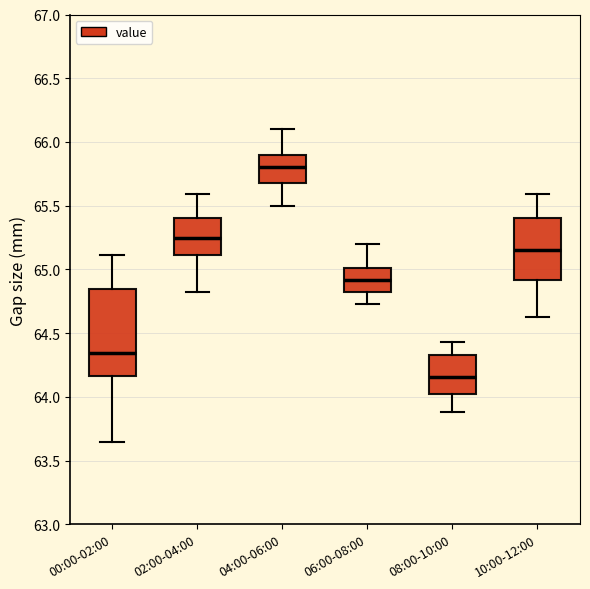

Reading left to right, transcribe this box plot: for each box, give where its median line is, the range the box spans, and where its two whiskers end, as read against the y-axis. The values are not printed on the chart, so give them approximately, as read against the axis.

00:00-02:00: median 64.35, box 64.15 to 64.85, whiskers 63.65 to 65.10
02:00-04:00: median 65.25, box 65.10 to 65.40, whiskers 64.80 to 65.60
04:00-06:00: median 65.80, box 65.70 to 65.90, whiskers 65.50 to 66.10
06:00-08:00: median 64.90, box 64.80 to 65.00, whiskers 64.75 to 65.20
08:00-10:00: median 64.15, box 64.05 to 64.35, whiskers 63.90 to 64.45
10:00-12:00: median 65.15, box 64.90 to 65.40, whiskers 64.65 to 65.60